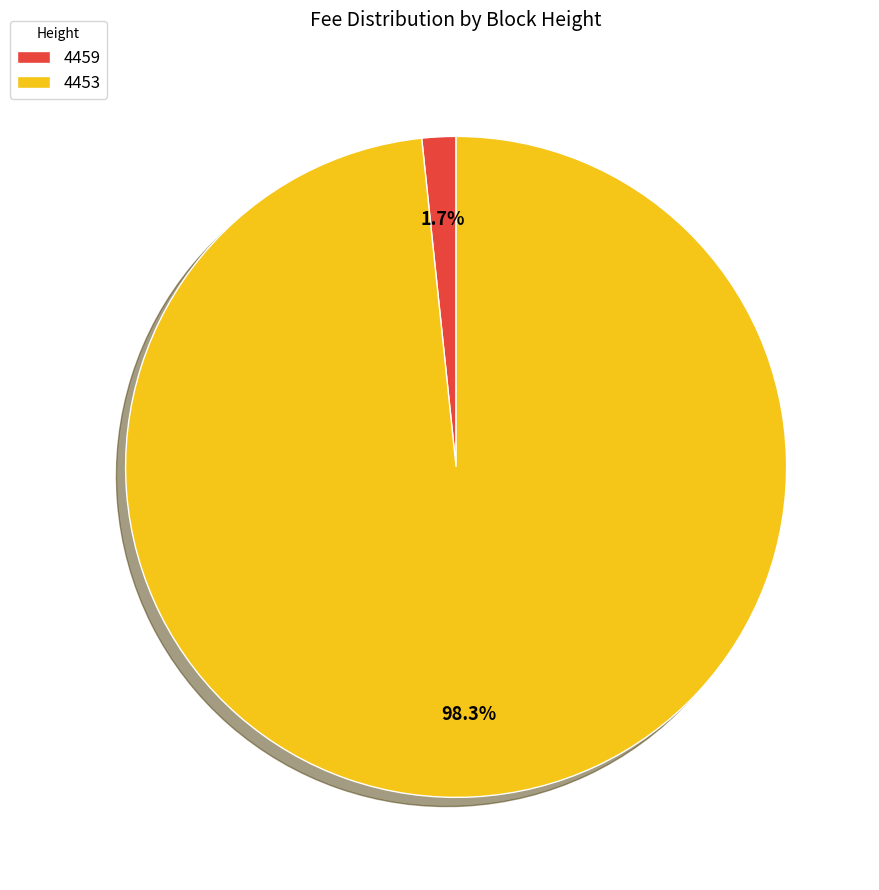

Which category has the biggest portion of the pie?

4453